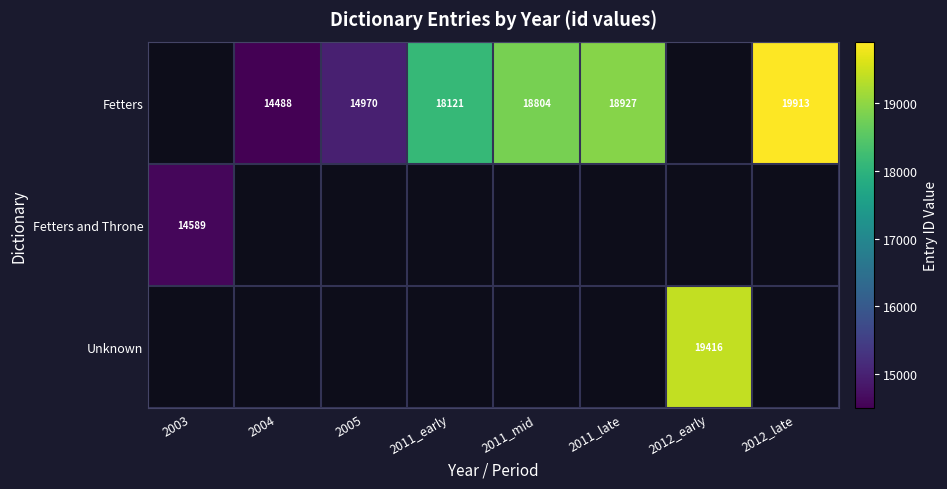

The value of Unknown at 2012_early is 6674. True or false?

False